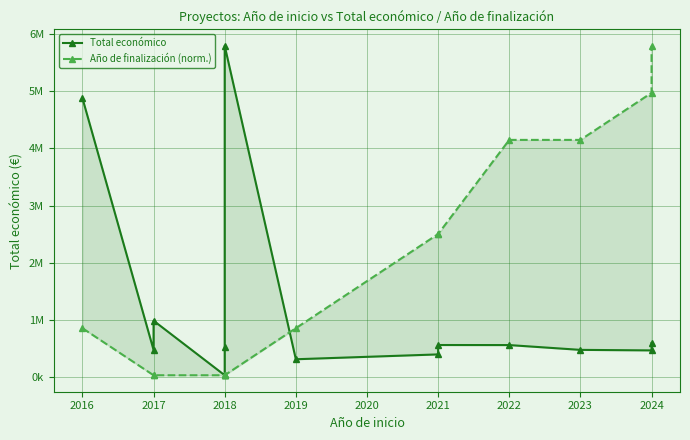

What is the difference between the maximum and second lowest values in the Total económico series?

5476090.0